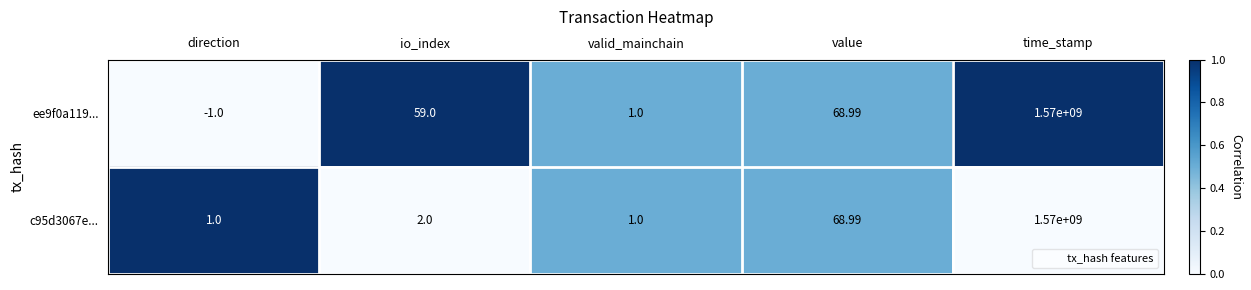

Rank the series by their average value, from highest to lowest.

ee9f0a119..., c95d3067e...